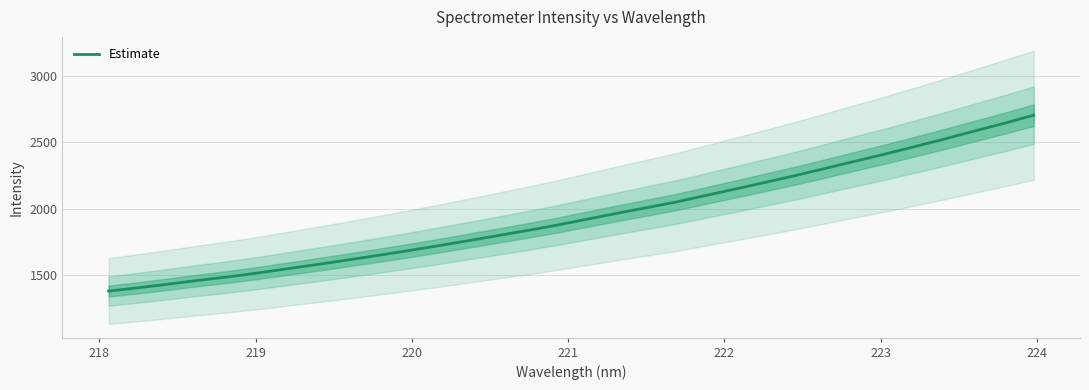

What is the value of the 21st point from the left?

2098.9